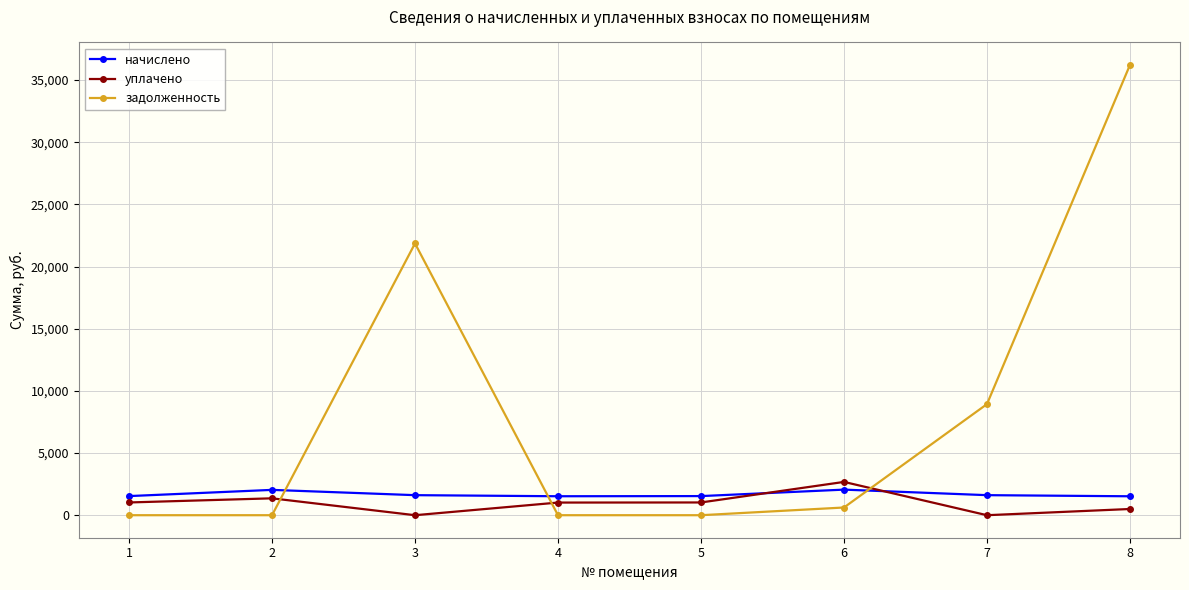

What is the maximum value shown in the chart?

36211.4